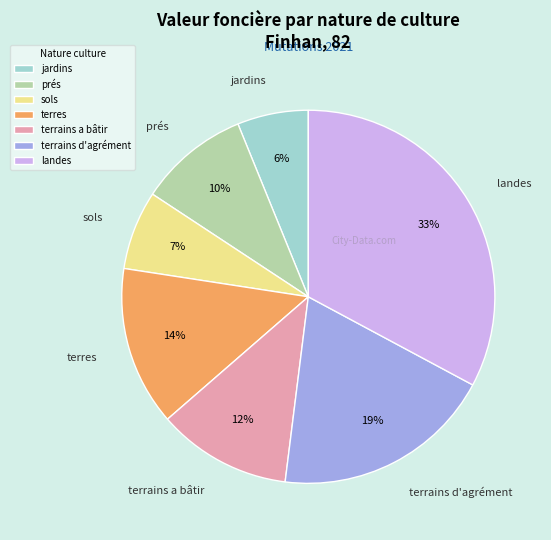

Which has a higher value, terrains a bâtir or prés?

terrains a bâtir